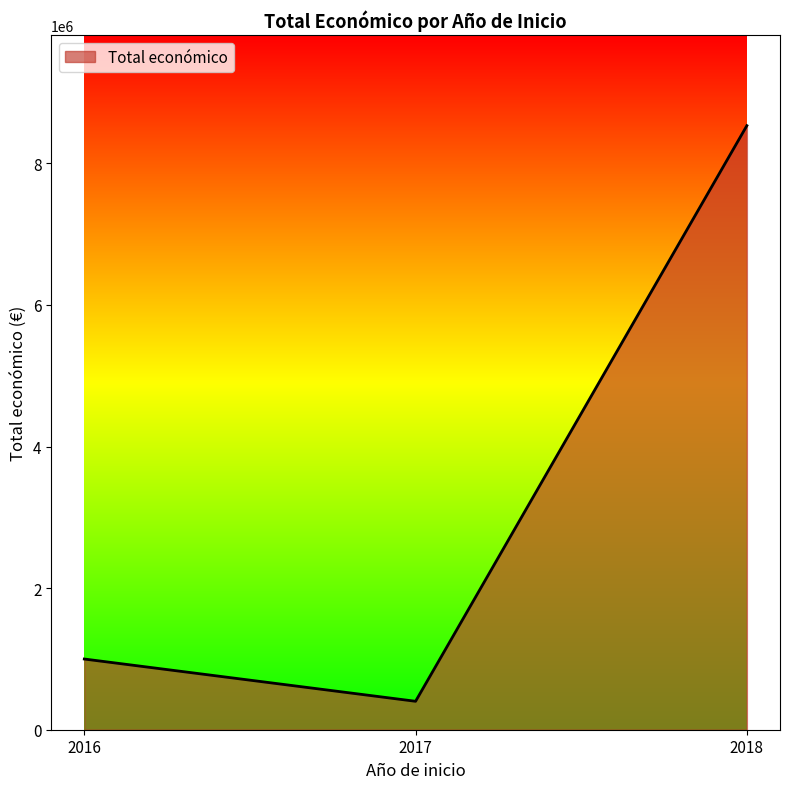

List the labels in order of value, largest first.

2018, 2016, 2017